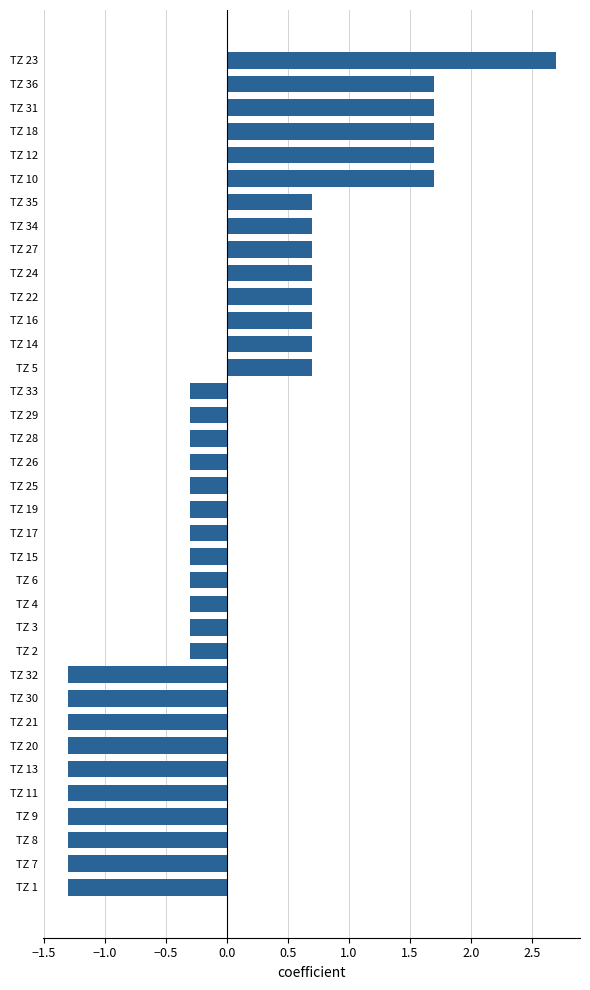

Which category has the highest value across all series?

TZ 23